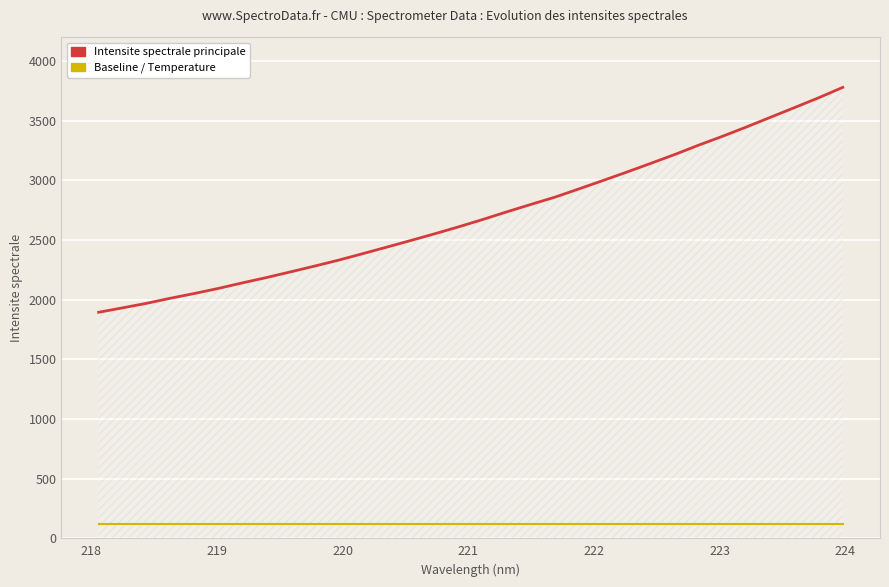

What is the maximum value shown in the chart?

3778.0